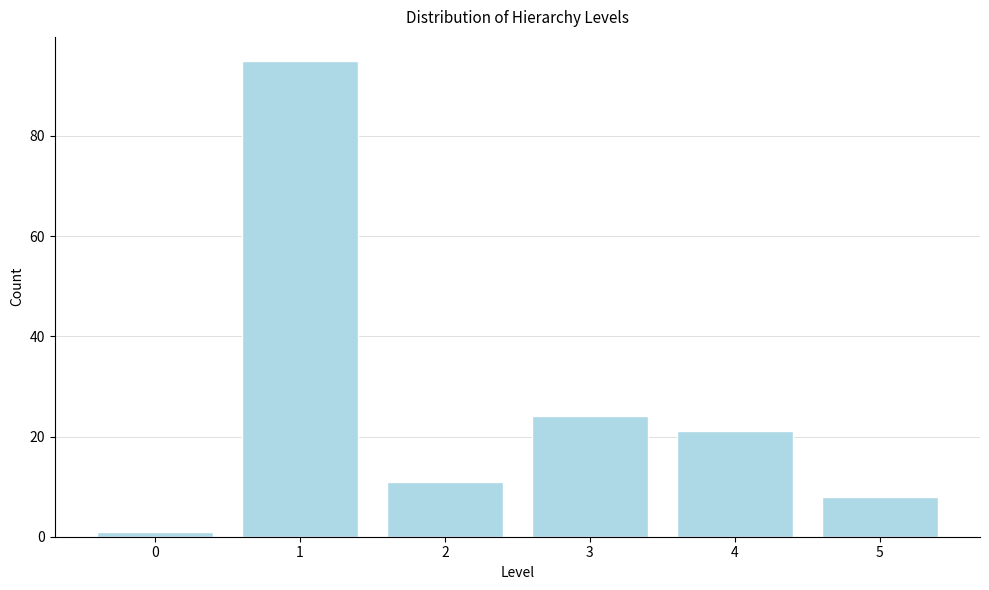

Reading right to left, what are all the values shown in this chart?

5=8	4=21	3=24	2=11	1=95	0=1